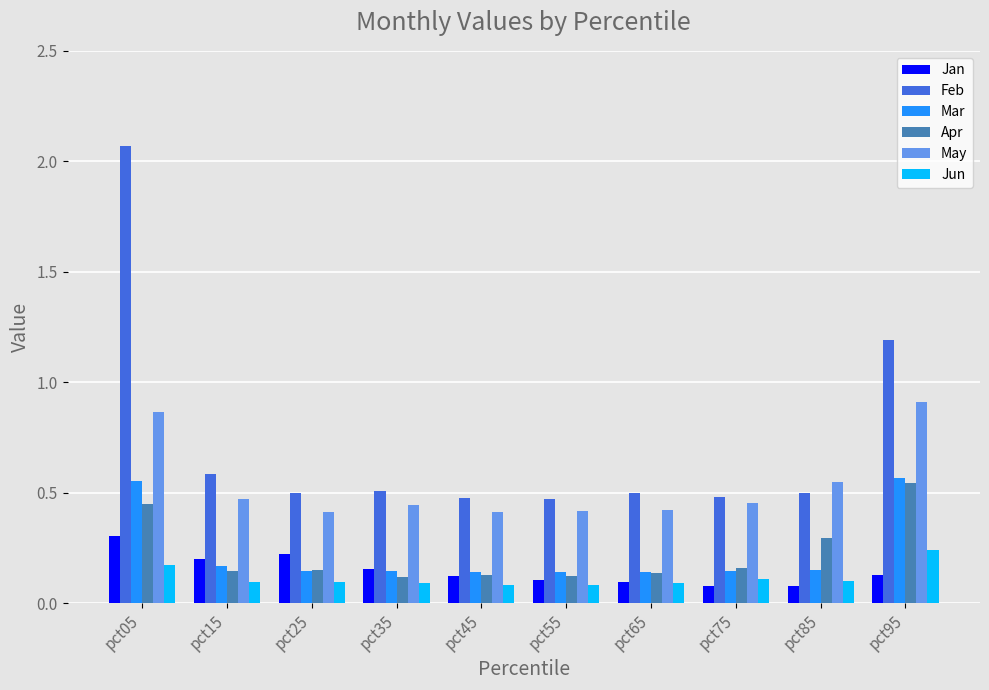

What is the total value across all series at pct15?

1.7